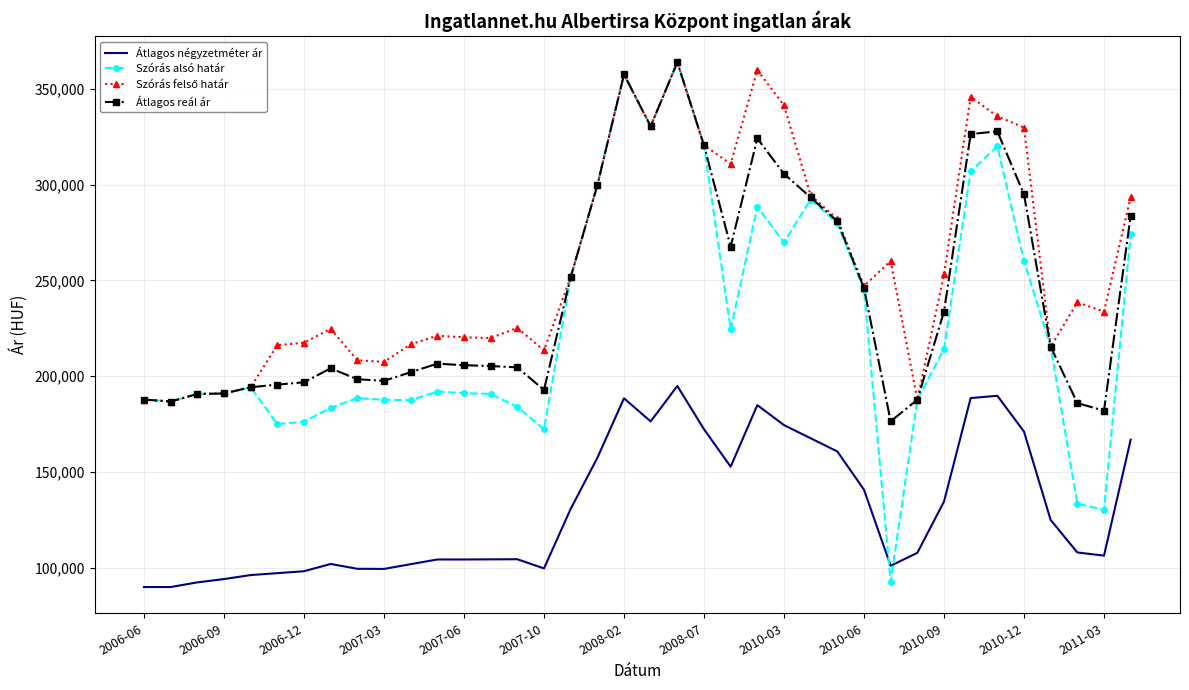

Which series has the widest spread of values?

Szórás alsó határ